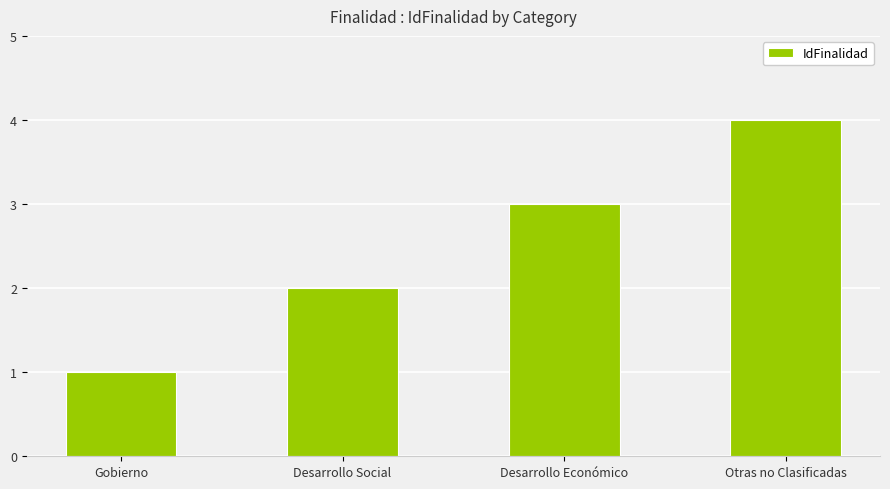

How many data points does each series have?

4